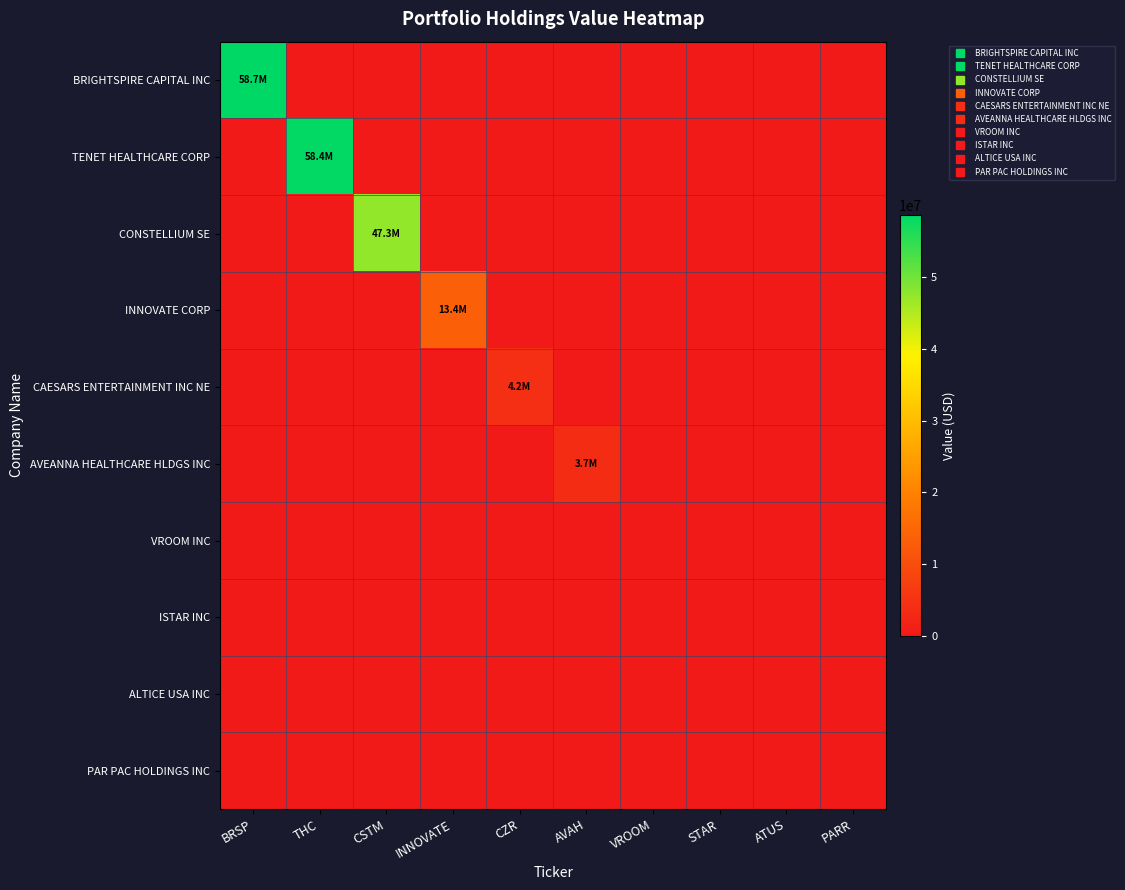

Reading right to left, transcribe all the data shown in this chart.

BRIGHTSPIRE CAPITAL INC: PARR=0	ATUS=0	STAR=0	VROOM=0	AVAH=0	CZR=0	INNOVATE=0	CSTM=0	THC=0	BRSP=58654273
TENET HEALTHCARE CORP: PARR=0	ATUS=0	STAR=0	VROOM=0	AVAH=0	CZR=0	INNOVATE=0	CSTM=0	THC=58358304	BRSP=0
CONSTELLIUM SE: PARR=0	ATUS=0	STAR=0	VROOM=0	AVAH=0	CZR=0	INNOVATE=0	CSTM=47320000	THC=0	BRSP=0
INNOVATE CORP: PARR=0	ATUS=0	STAR=0	VROOM=0	AVAH=0	CZR=0	INNOVATE=13414619	CSTM=0	THC=0	BRSP=0
CAESARS ENTERTAINMENT INC NE: PARR=0	ATUS=0	STAR=0	VROOM=0	AVAH=0	CZR=4160000	INNOVATE=0	CSTM=0	THC=0	BRSP=0
AVEANNA HEALTHCARE HLDGS INC: PARR=0	ATUS=0	STAR=0	VROOM=0	AVAH=3736200	CZR=0	INNOVATE=0	CSTM=0	THC=0	BRSP=0
VROOM INC: PARR=0	ATUS=0	STAR=0	VROOM=0	AVAH=0	CZR=0	INNOVATE=0	CSTM=0	THC=0	BRSP=0
ISTAR INC: PARR=0	ATUS=0	STAR=0	VROOM=0	AVAH=0	CZR=0	INNOVATE=0	CSTM=0	THC=0	BRSP=0
ALTICE USA INC: PARR=0	ATUS=0	STAR=0	VROOM=0	AVAH=0	CZR=0	INNOVATE=0	CSTM=0	THC=0	BRSP=0
PAR PAC HOLDINGS INC: PARR=0	ATUS=0	STAR=0	VROOM=0	AVAH=0	CZR=0	INNOVATE=0	CSTM=0	THC=0	BRSP=0